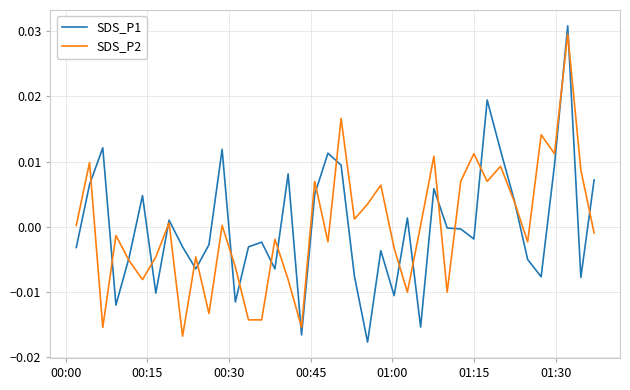

How many lines are shown in the chart?

2